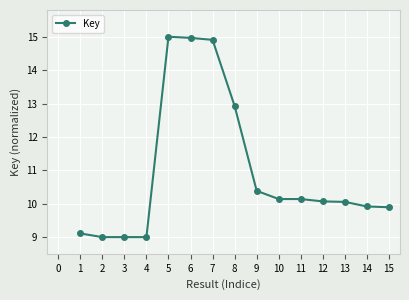

True or false: the data shows 9.0 at 3.

True